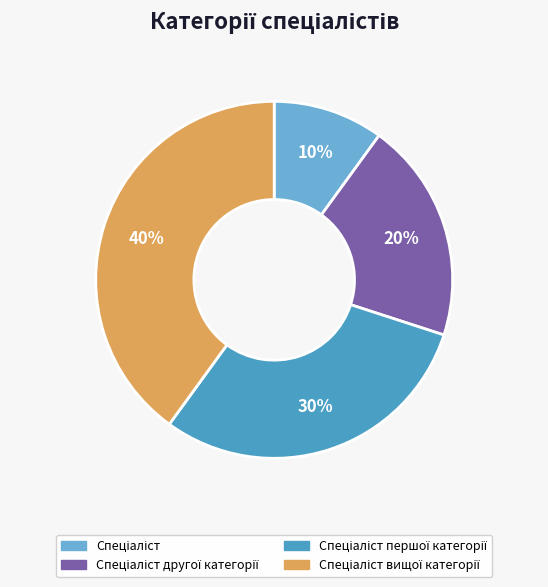

Is there a majority slice in this chart?

No